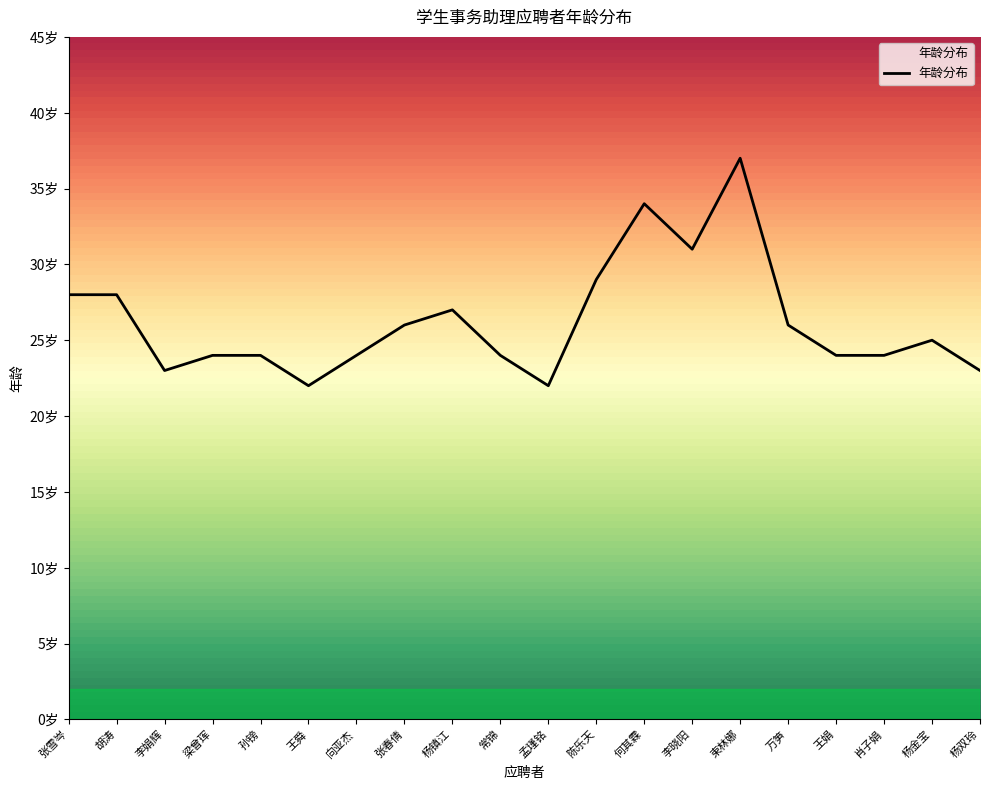

True or false: the data shows 38 at 肖子娟.

False